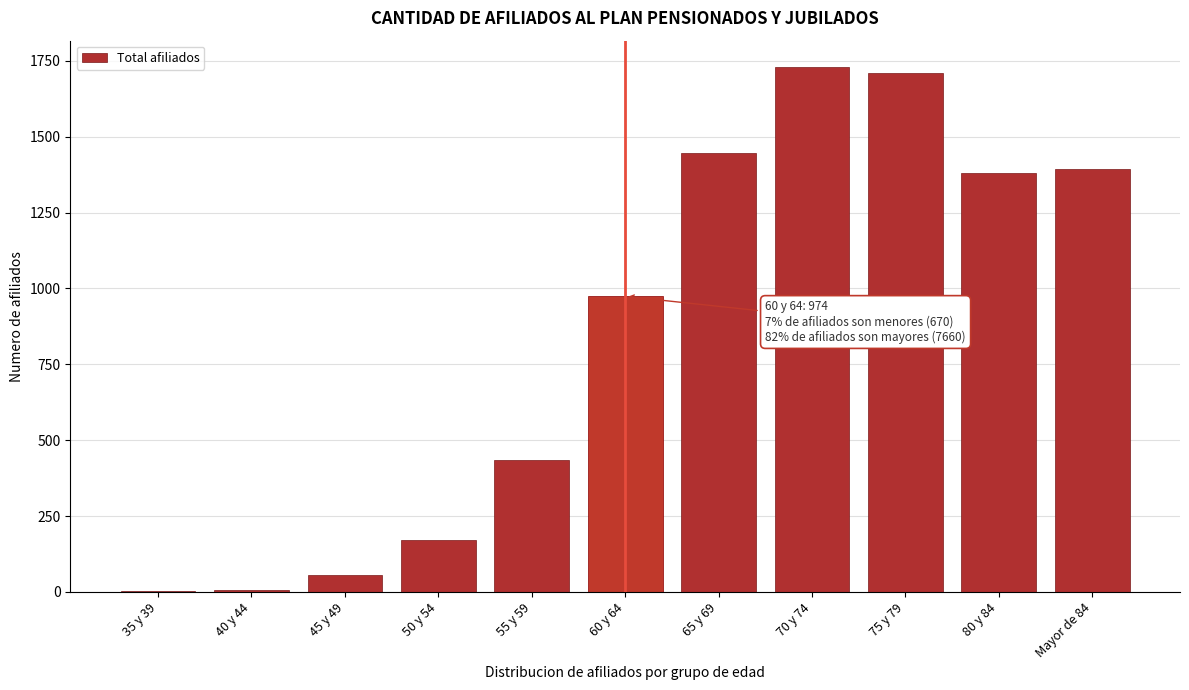

Where is the data nearest to the value 866?

60 y 64